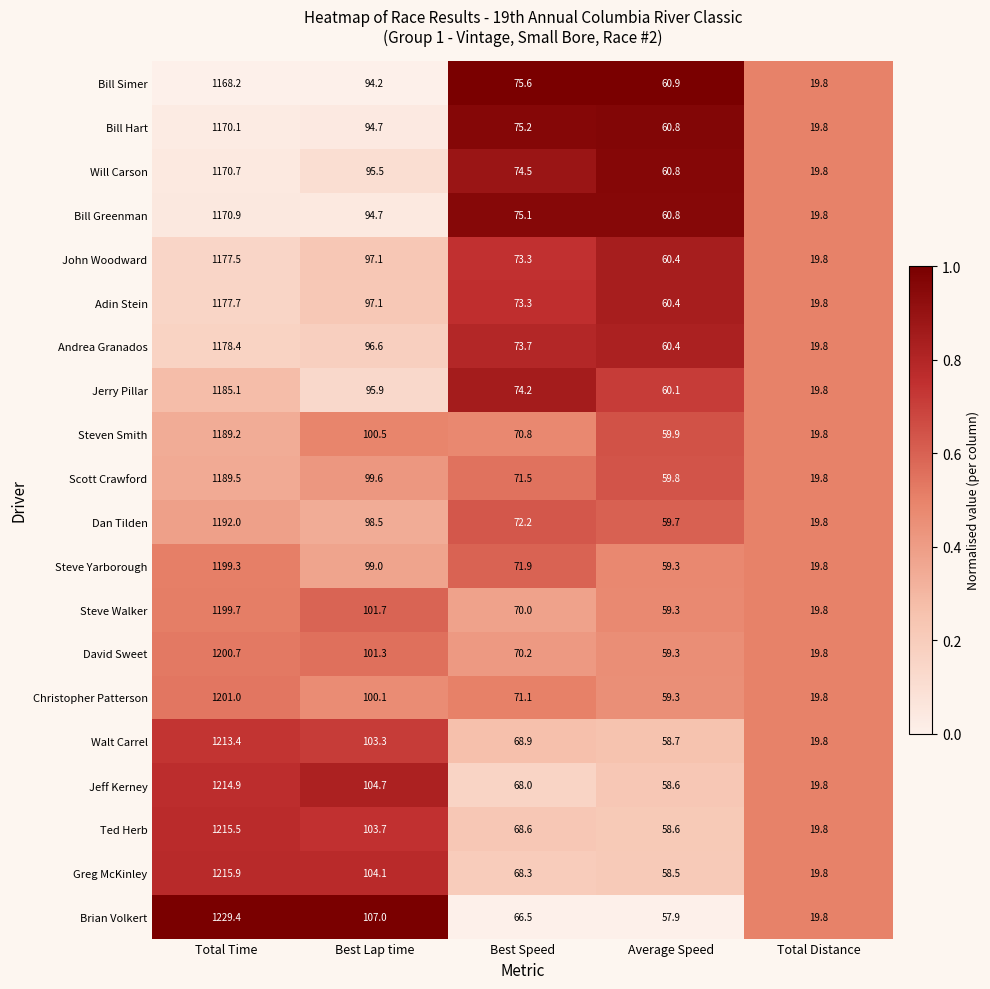

What is the total value across all series at Total Time?

23859.1